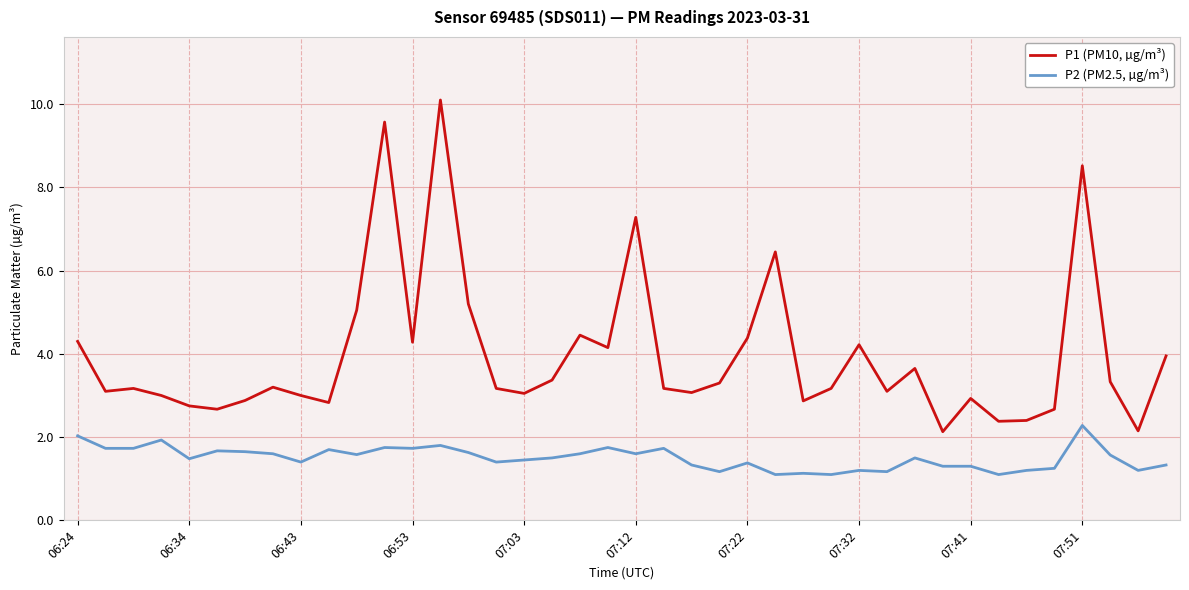

Which series has the largest total across all categories?

P1 (PM10, µg/m³)